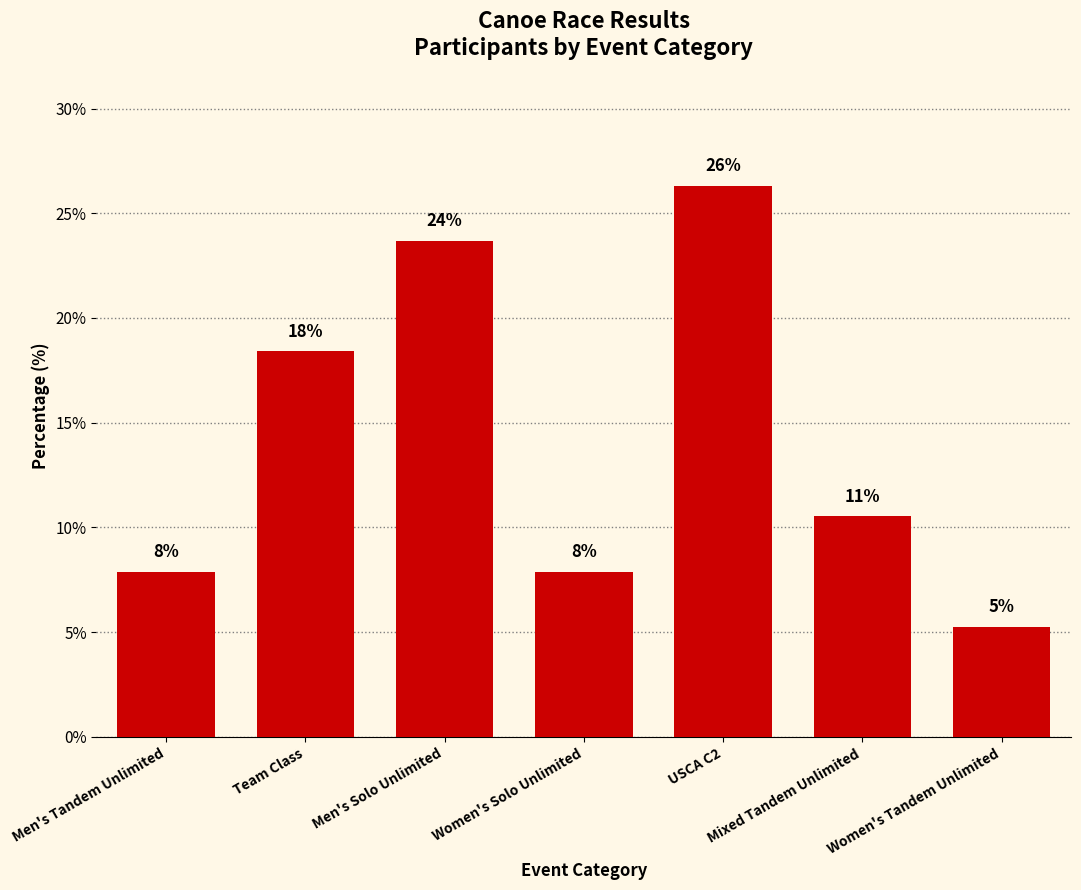

Does the chart contain any negative values?

No